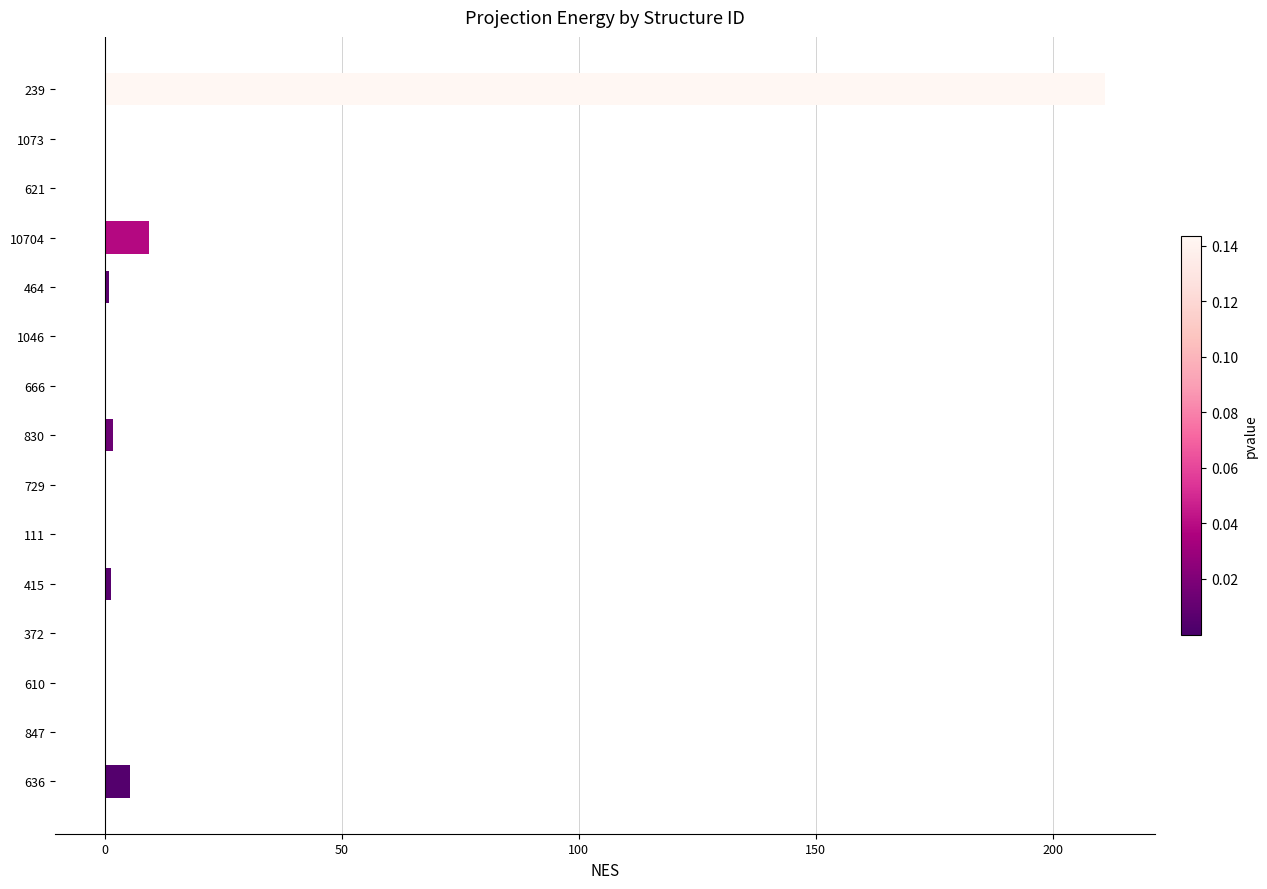

What is the average value?

15.3